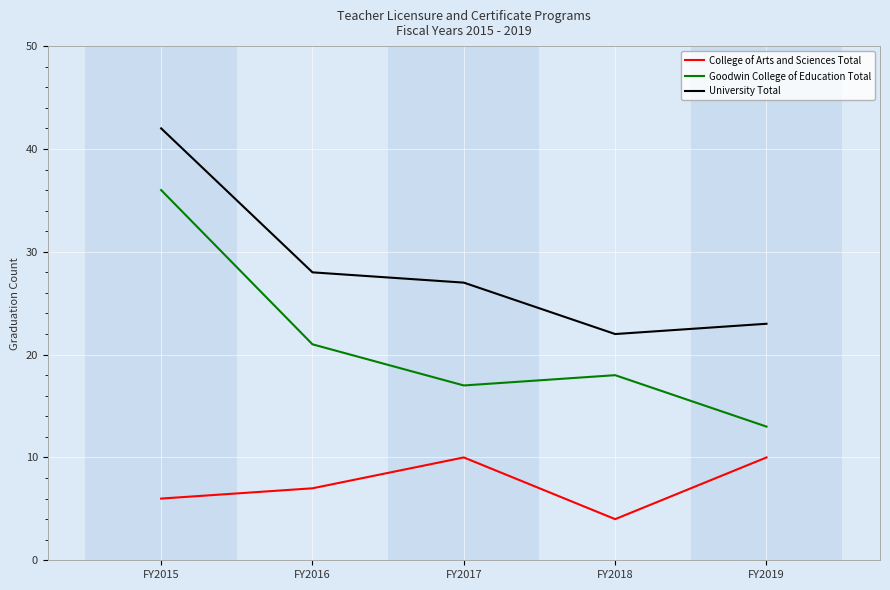

How many lines are shown in the chart?

3